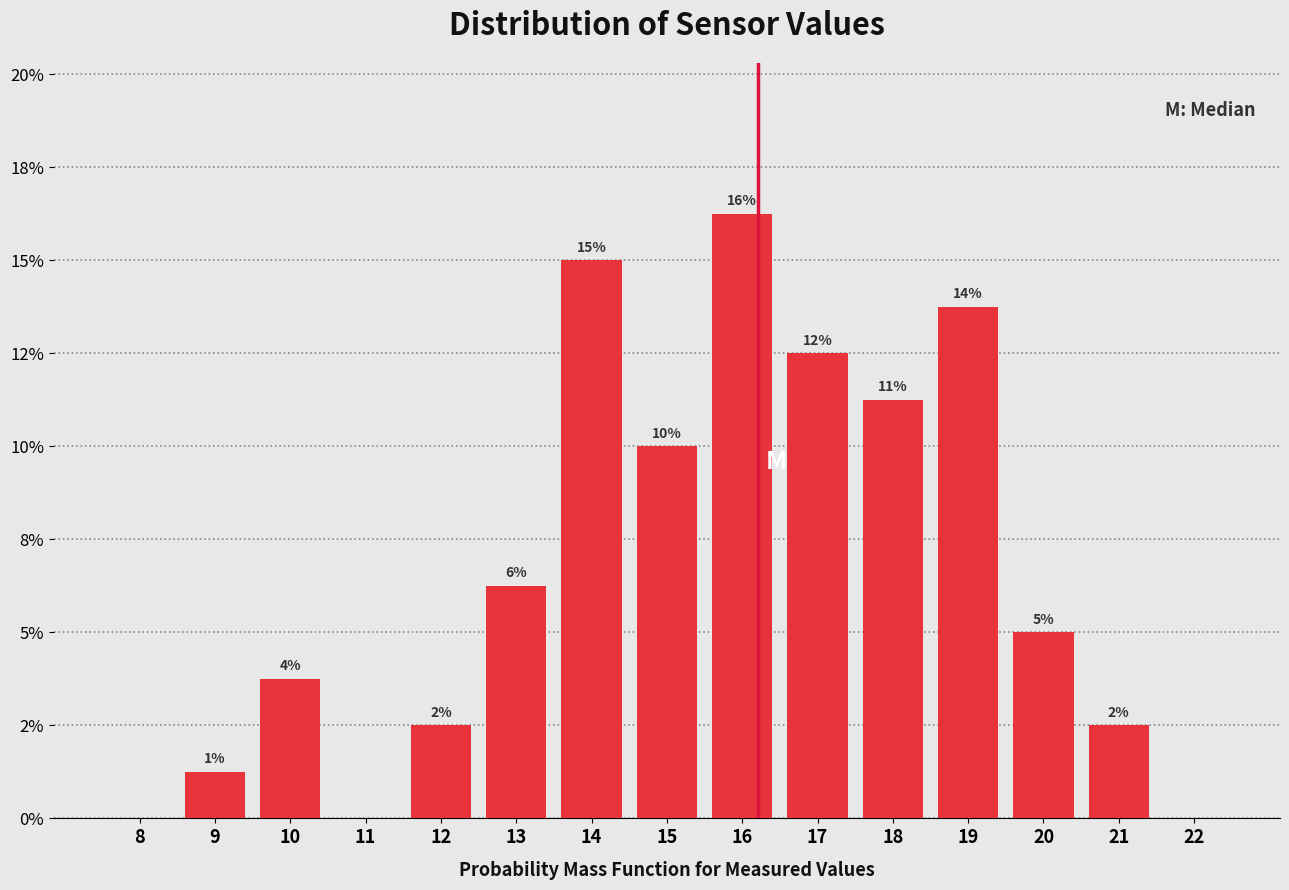

Are the bars horizontal?

No